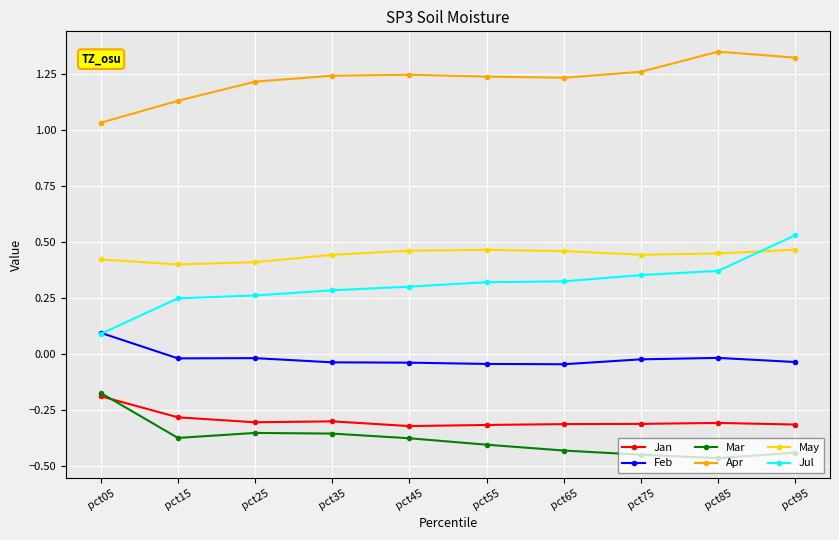

Is the value of May at pct15 greater than the value of Jan at pct35?

Yes